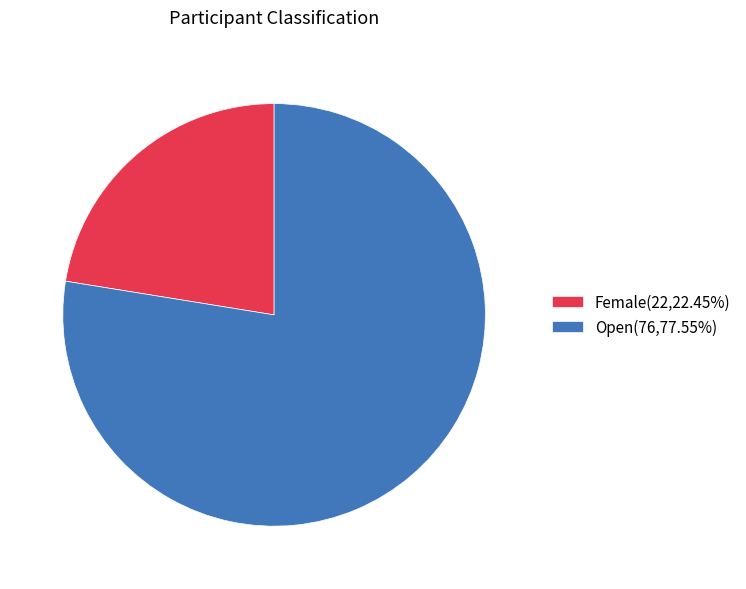

Count the number of slices in the pie.

2